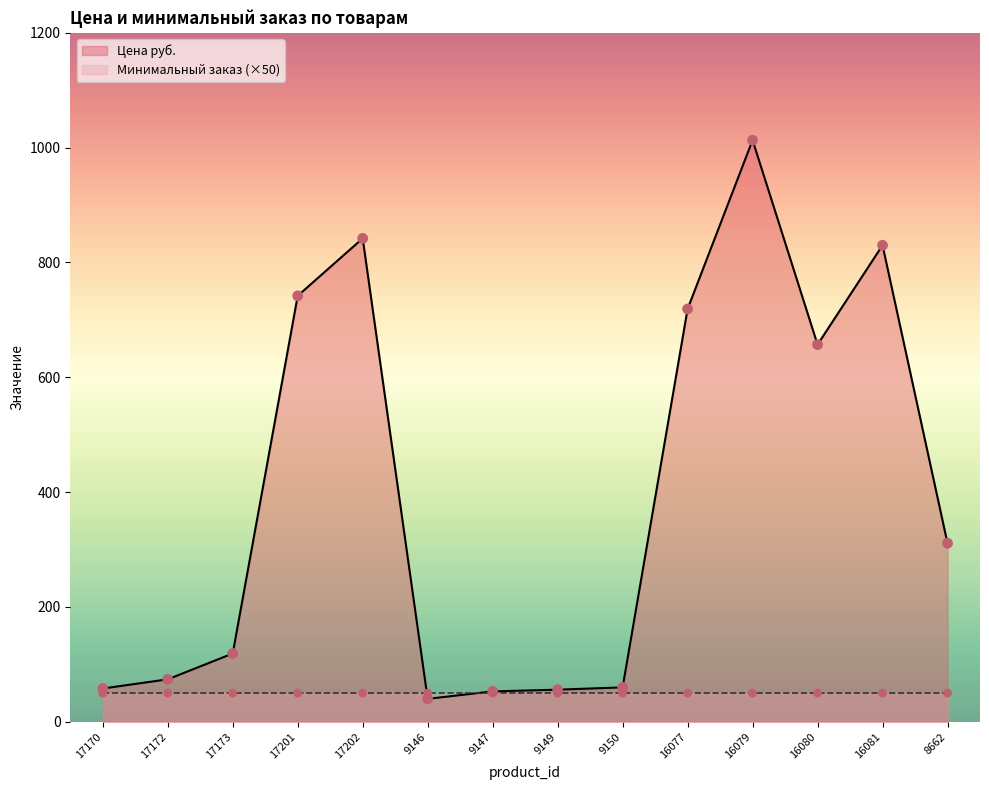

Which has a higher value, 9150 or 17172?

17172